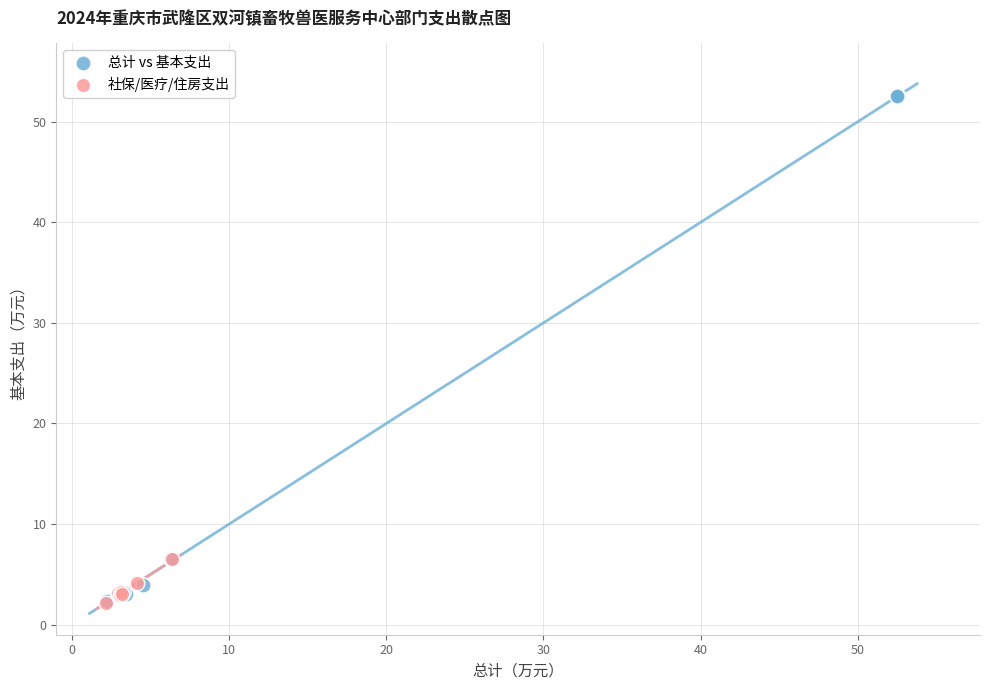

Which series contains the highest Y value?

总计 vs 基本支出